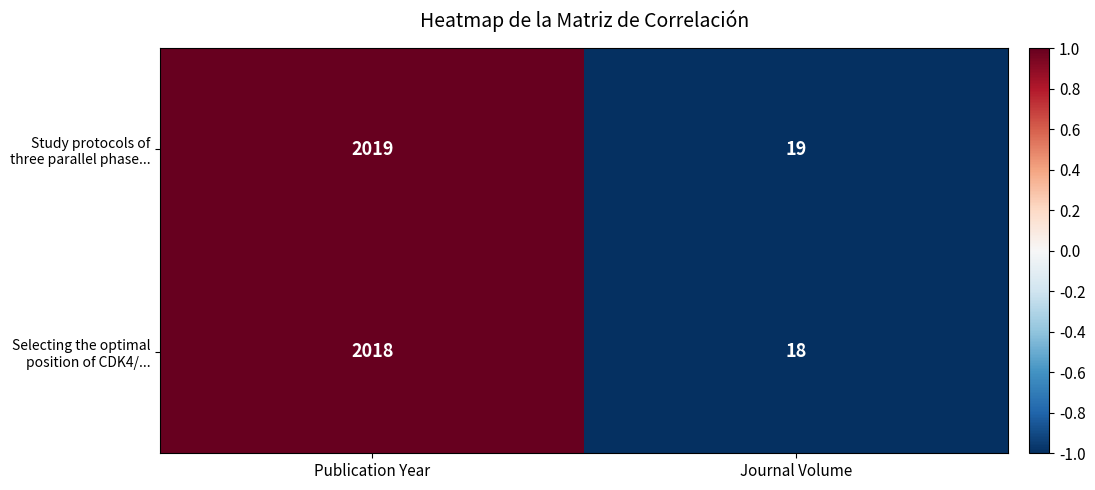

The Selecting the optimal position of CDK4/... series shows 5 at Journal Volume. True or false?

False